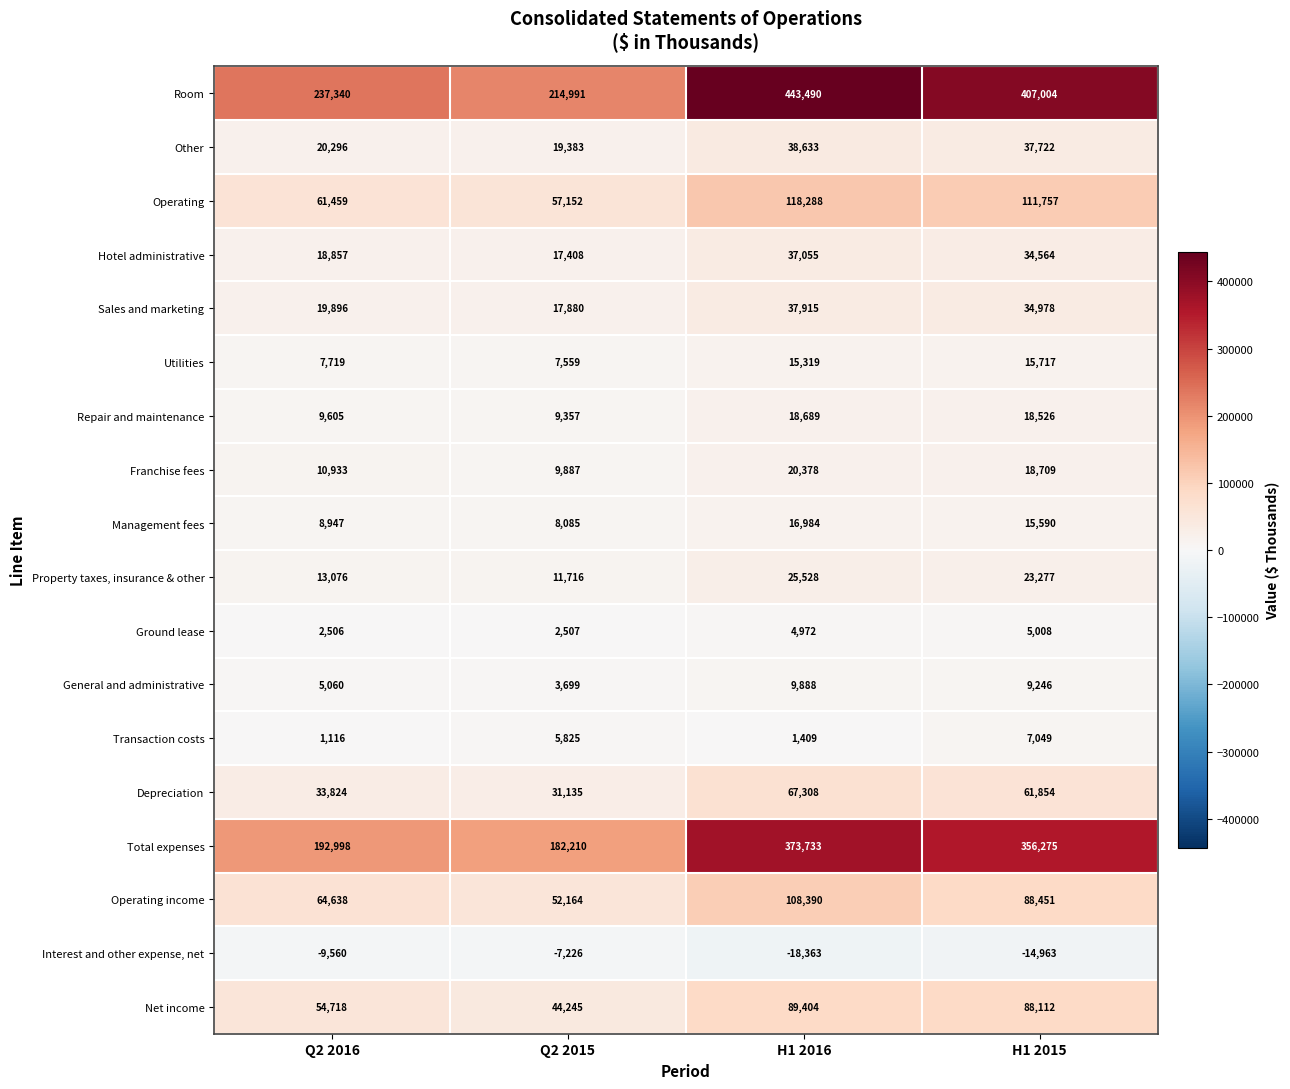

How many data points in Repair and maintenance are less than 18526?

2